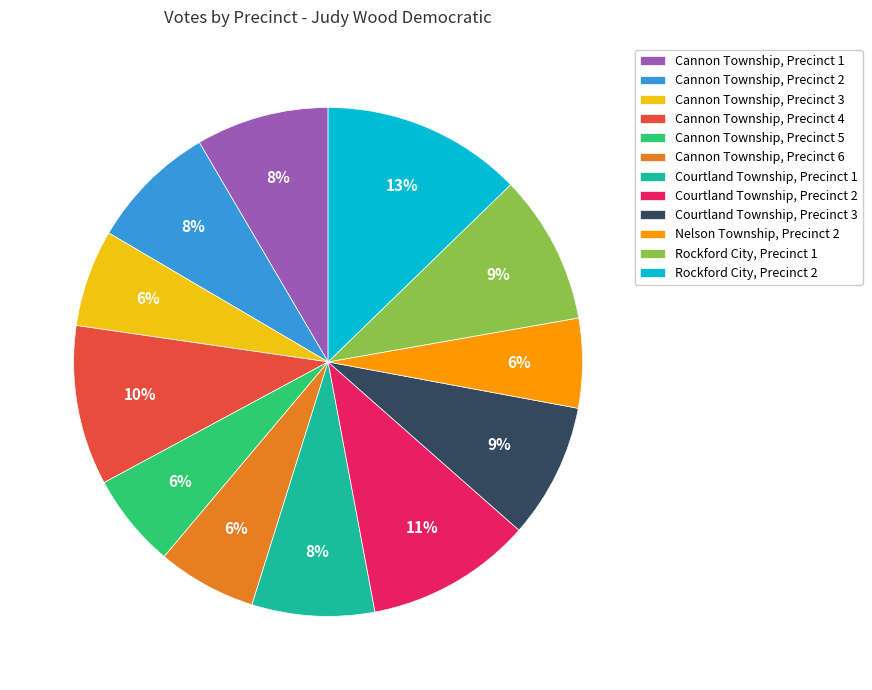

How many slices are in this pie chart?

12